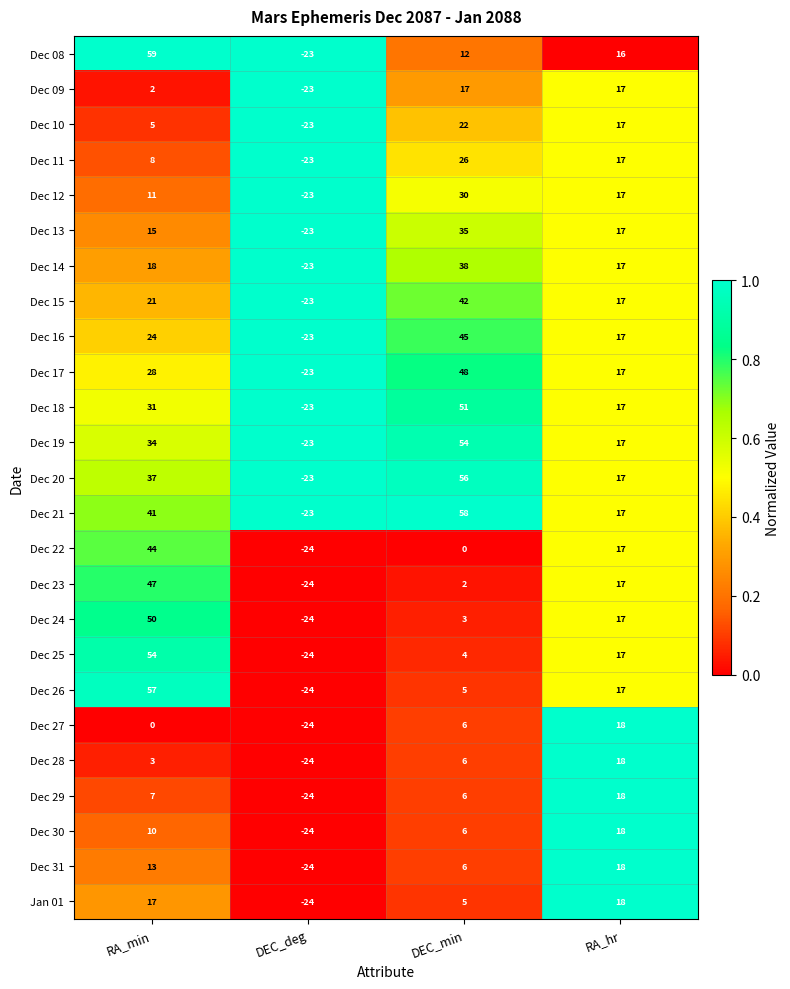

Rank the categories by Dec 08 value from highest to lowest.

RA_min, RA_hr, DEC_min, DEC_deg